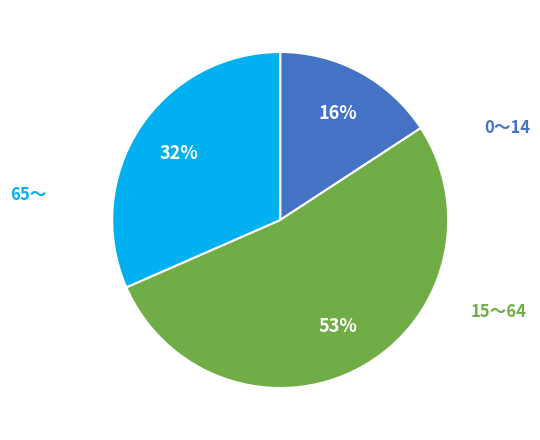

Is there a majority slice in this chart?

Yes